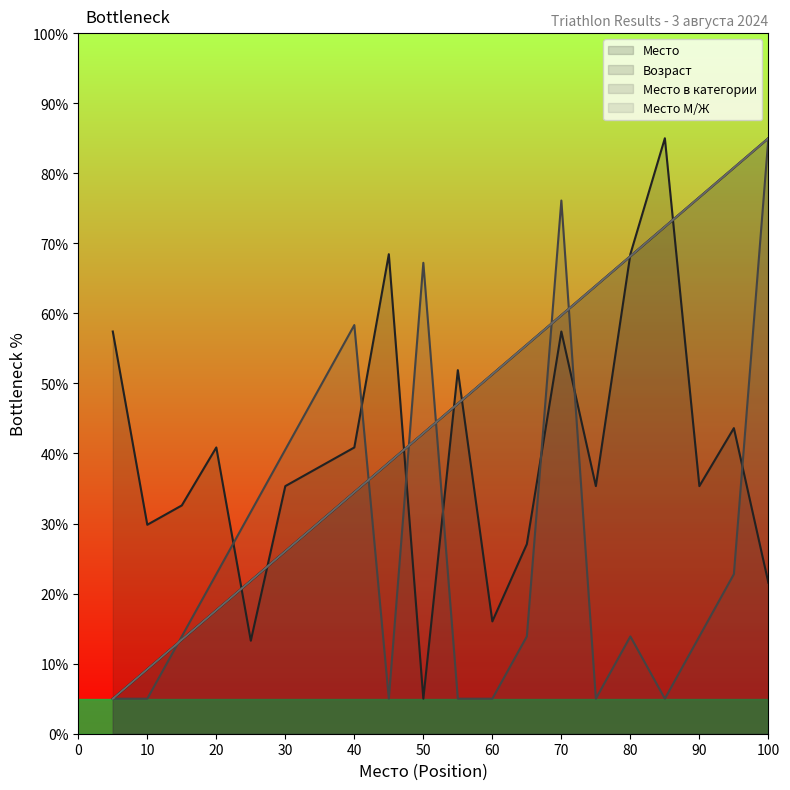

How many interior local valleys does the Место в категории series have?

3